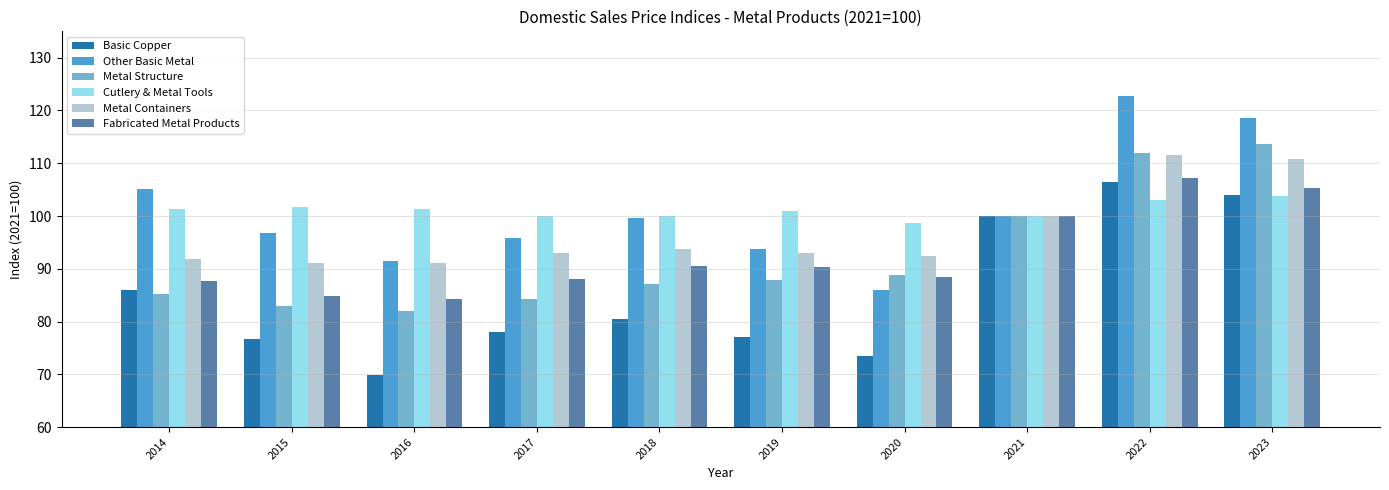

What is the difference between the Metal Structure values at 2020 and 2021?

11.1